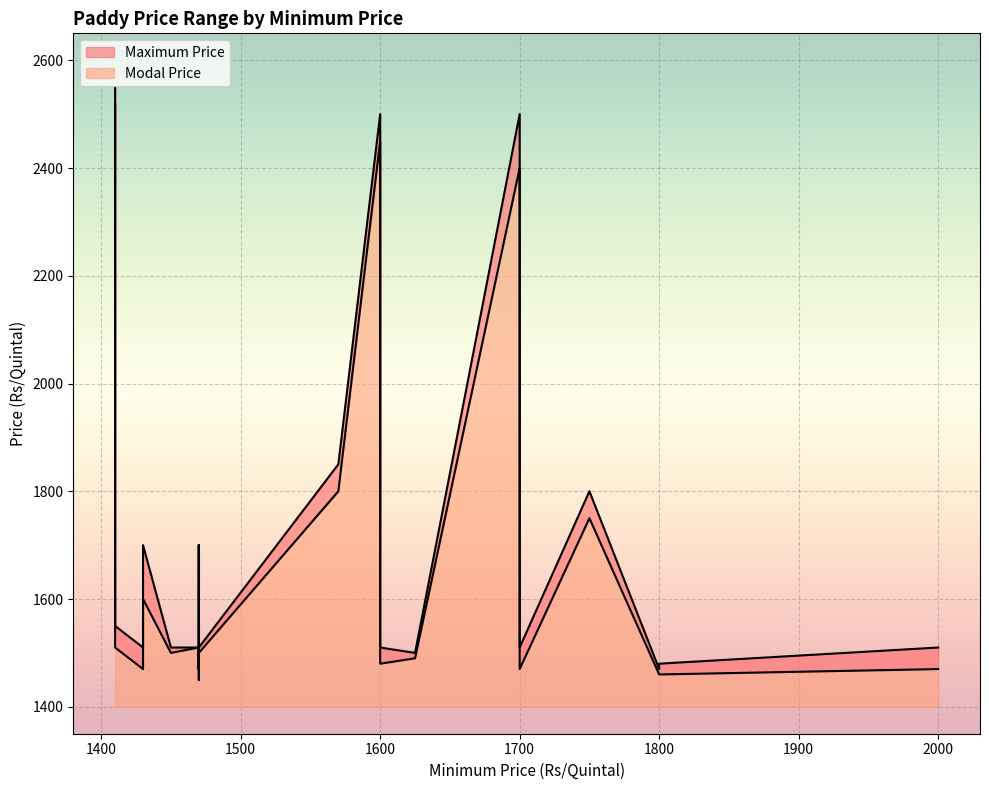

Where is Maximum Price nearest to the value 2010?

1570